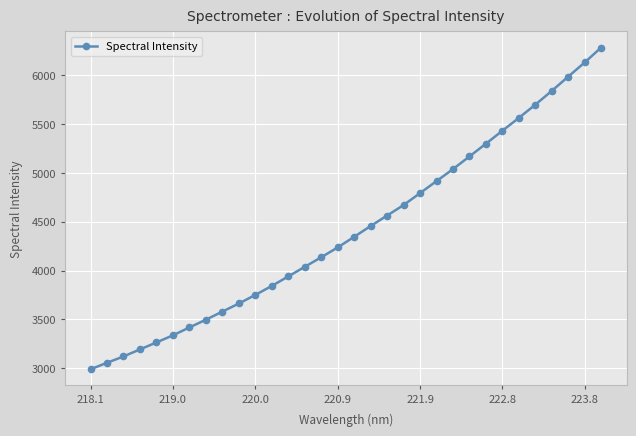

What is the value of the 1st point from the left?

2989.9